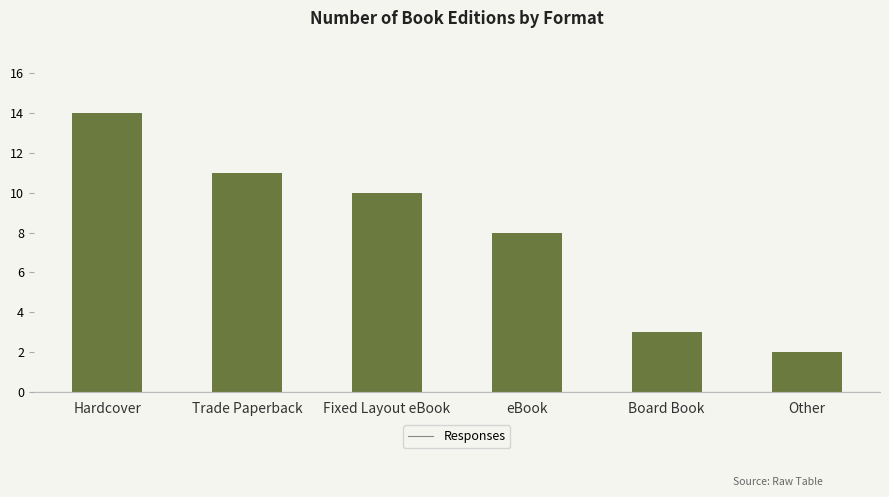

Read the value at Trade Paperback, to the nearest 5.

10